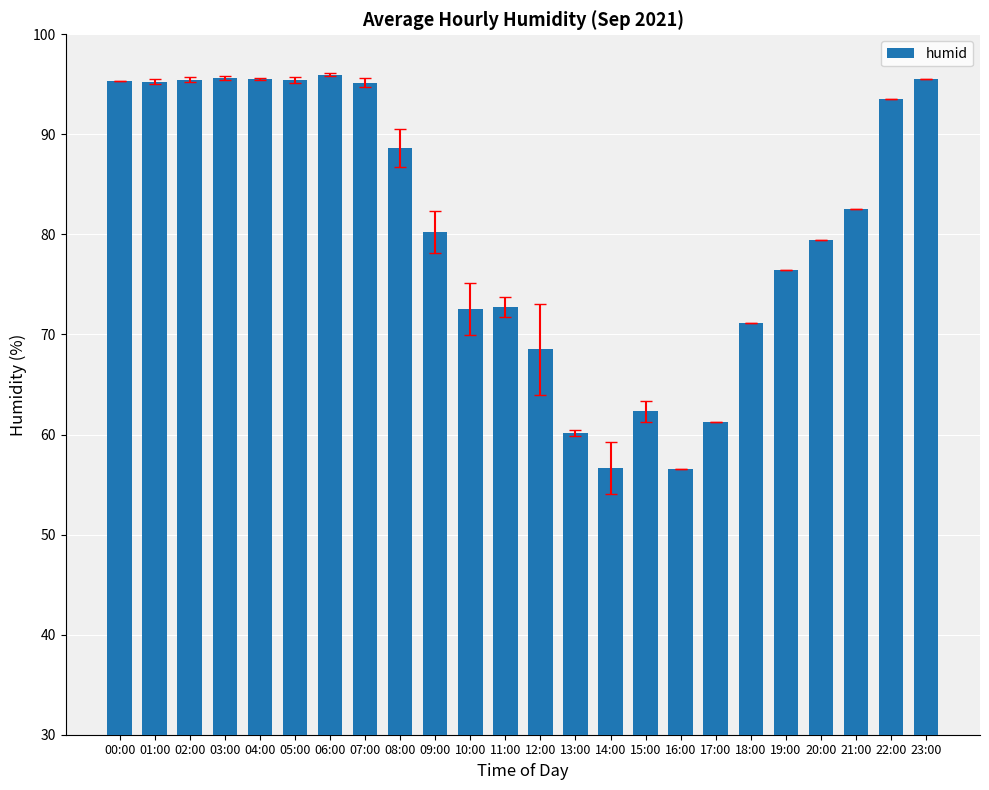

What is the smallest value displayed?

56.6